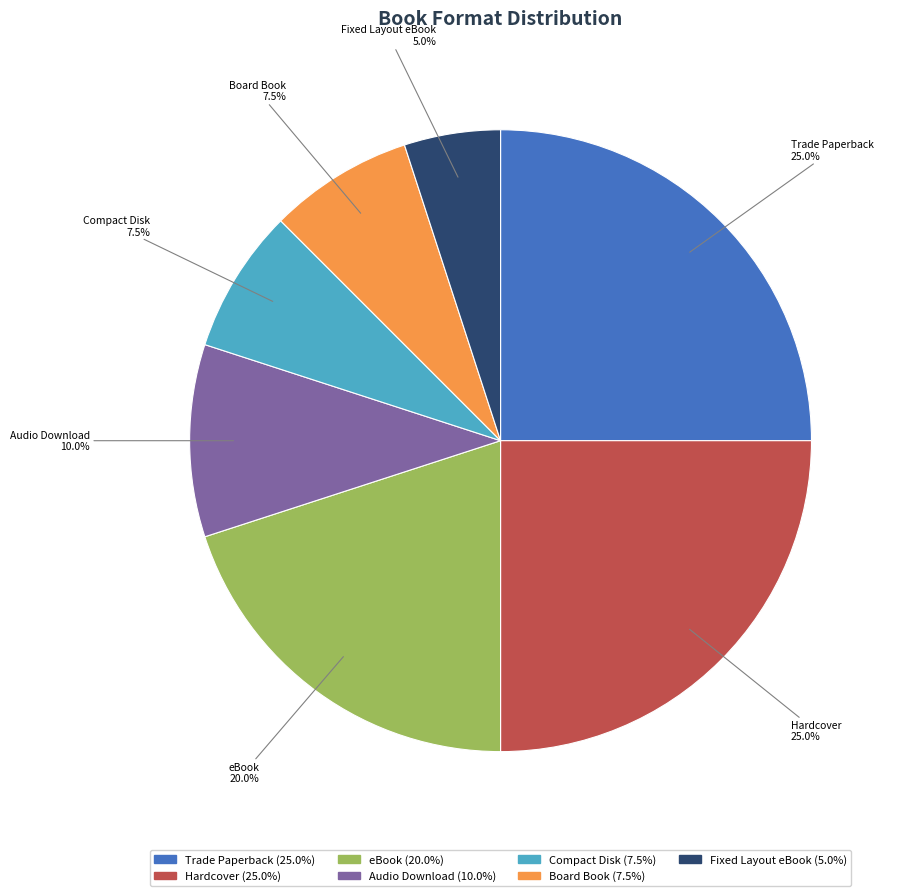

How many segments does this pie chart have?

7